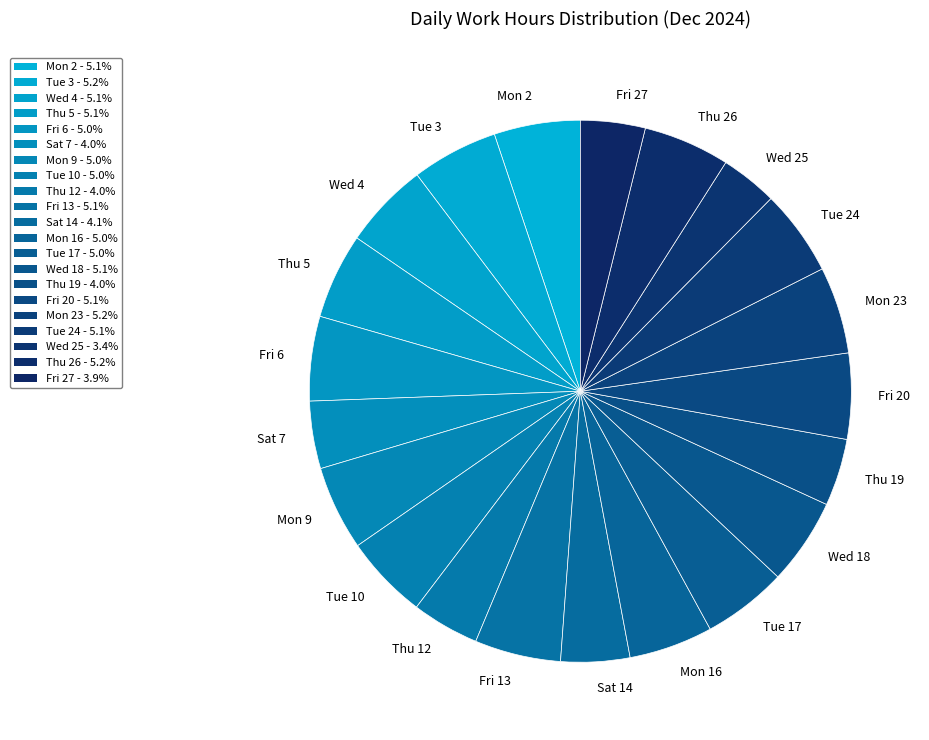

What is the ratio of the value at Tue 24 to the value at Mon 23?

1.0